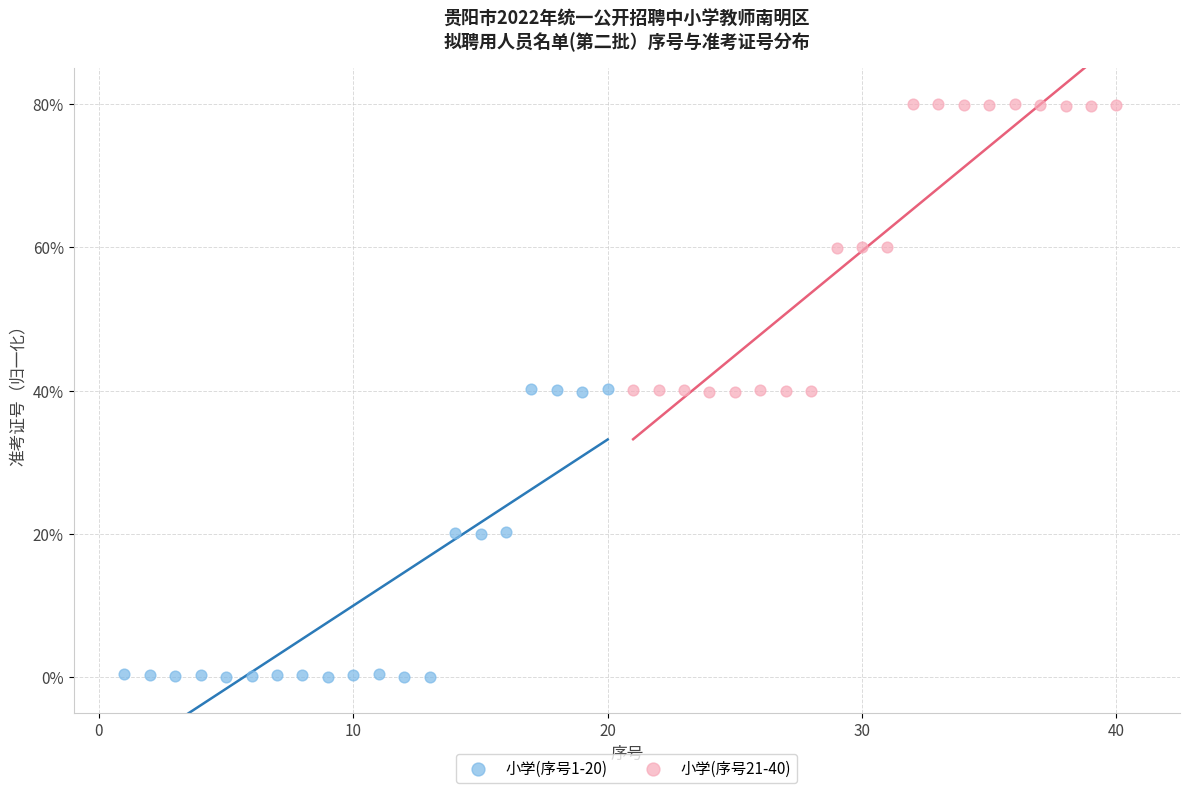

Which series reaches the maximum Y coordinate?

小学(序号21-40)